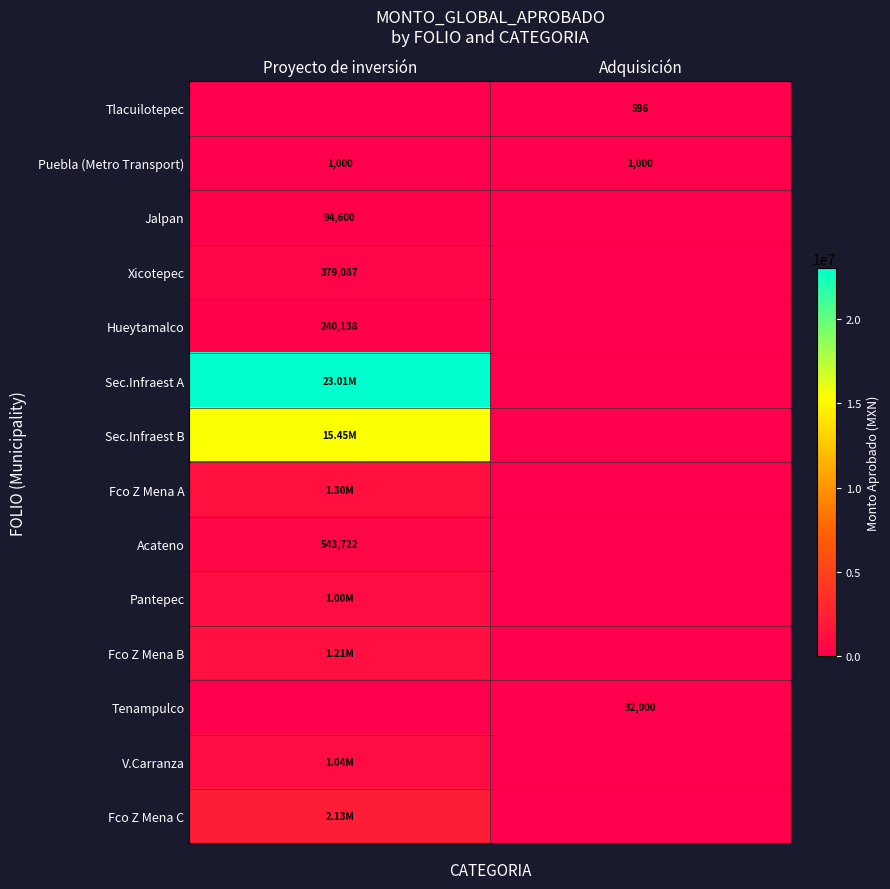

At how many categories does at least one series exceed 4000242?

1